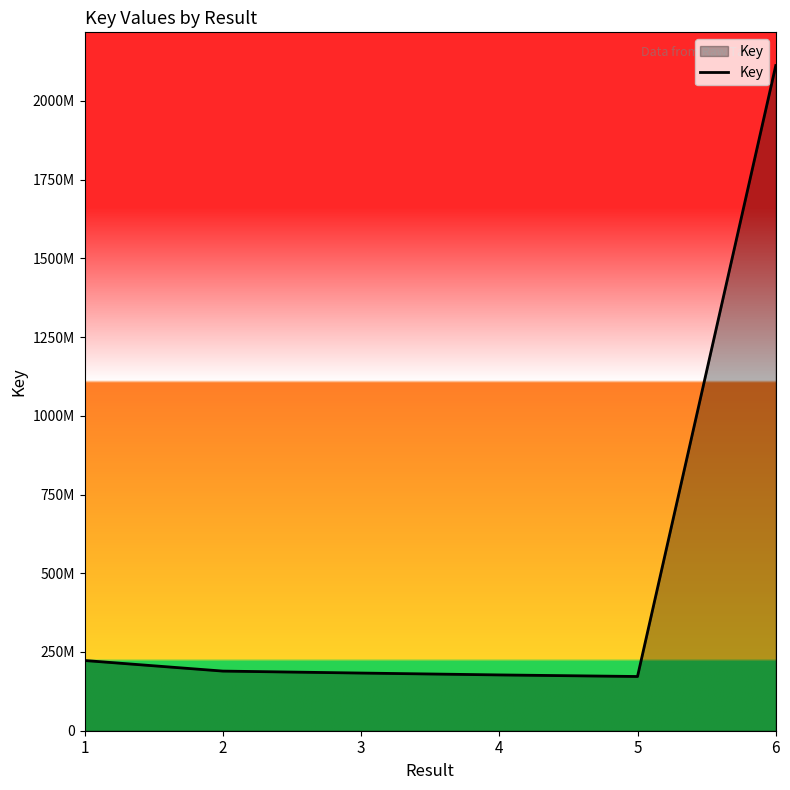

What is the change in value from 2 to 4?

-12173715